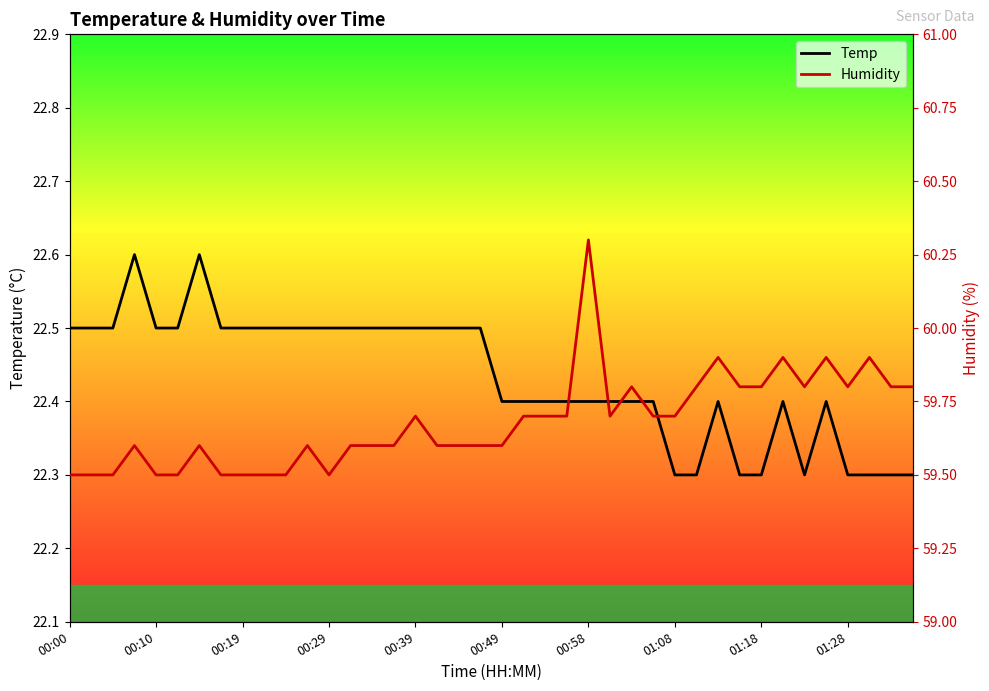

True or false: Temp and Humidity cross at least once.

False